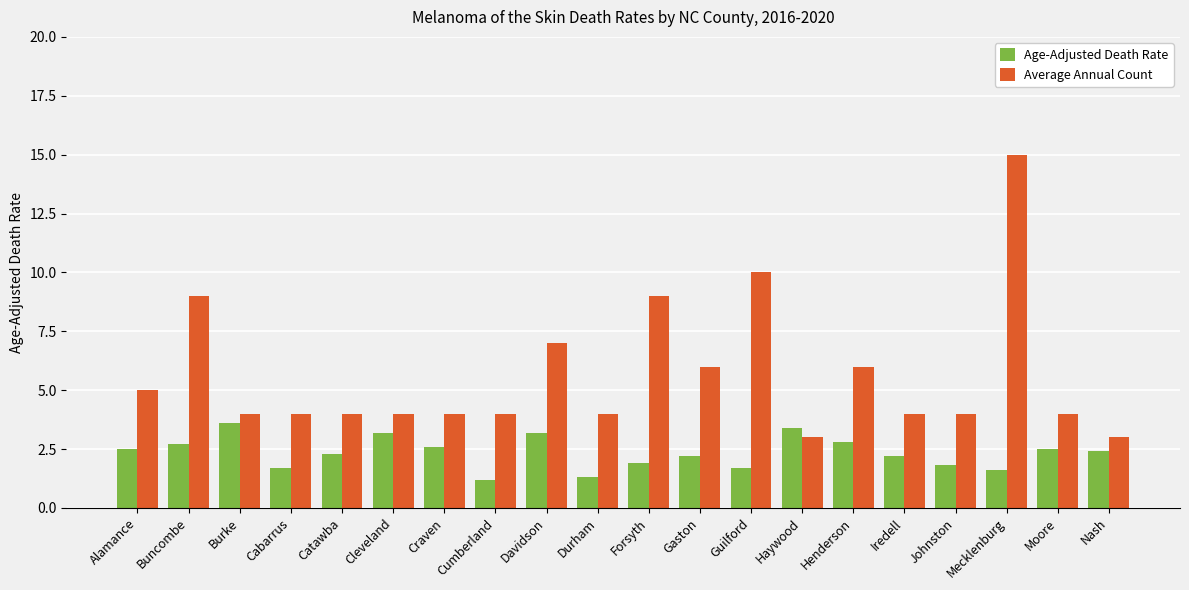

Which series has the largest total across all categories?

Average Annual Count